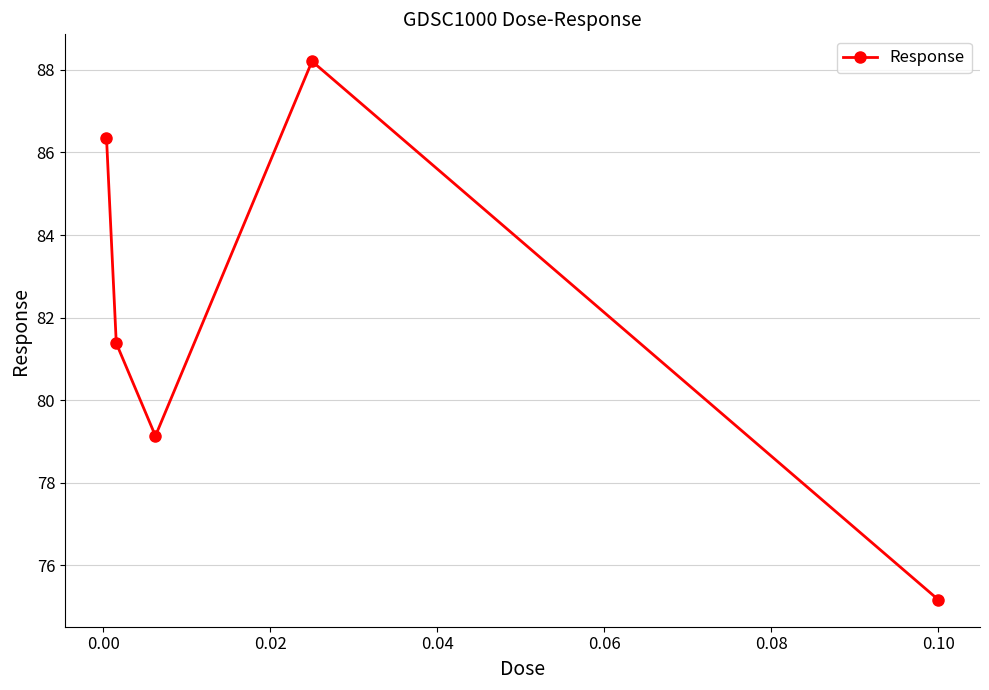

How many interior local valleys (lower than both neighbors) does the data have?

1